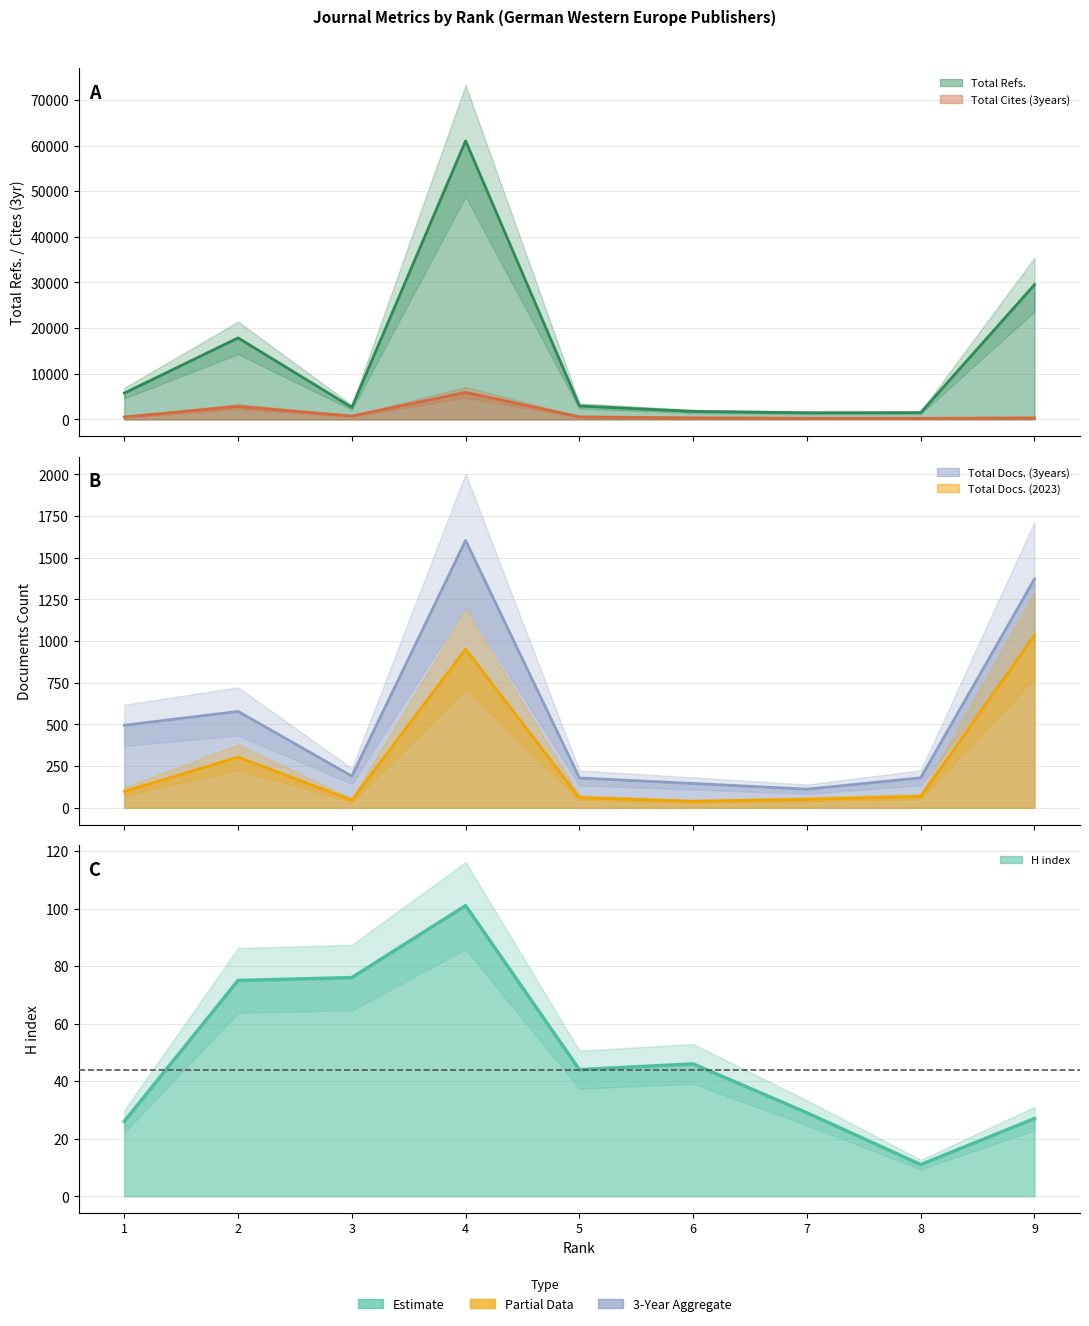

Does the chart display data point markers on the line(s)?

No